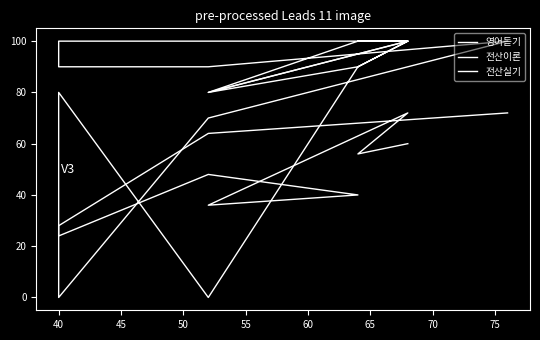

What are all the series names shown in the legend?

영어듣기, 전산이론, 전산실기